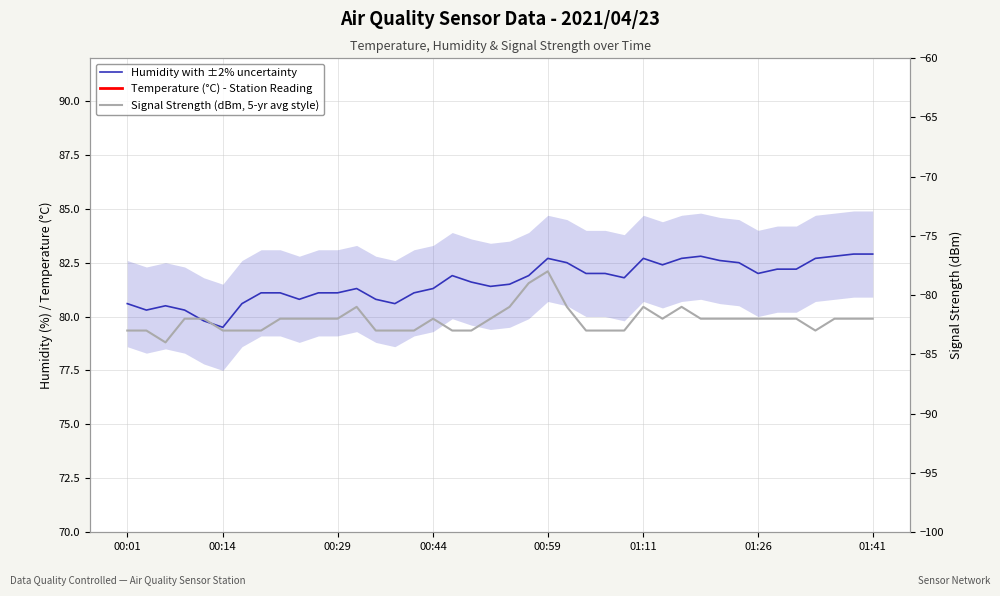

Read the Signal Strength (dBm, 5-yr avg style) value at 35.

-82.0